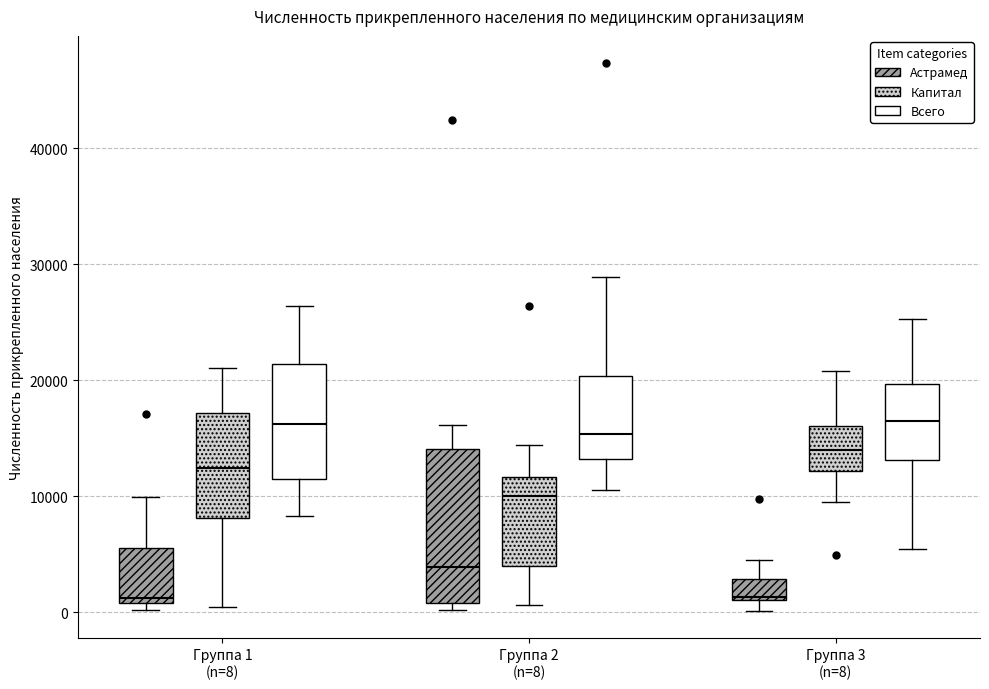

Where is the lower edge of the box for Группа 3 (n=8) (Всего) on the y-axis? The values are not printed on the chart, so give them approximately, as read against the axis.

13000